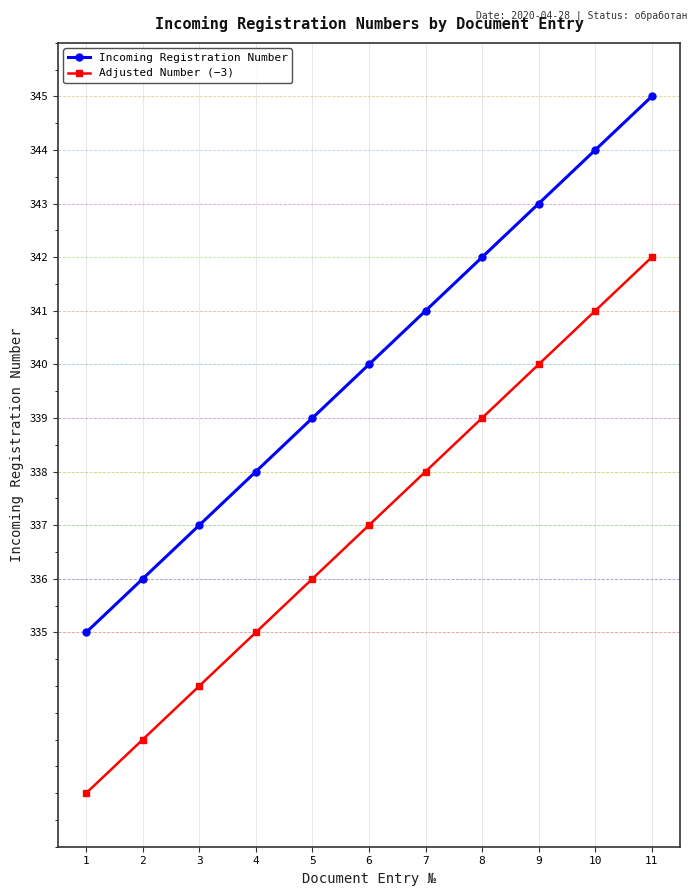

Which series has the largest total across all categories?

Incoming Registration Number